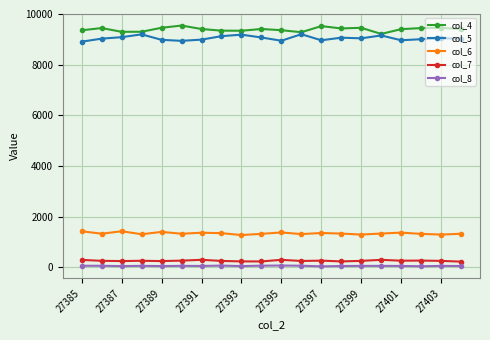

True or false: col_4 and col_8 intersect in this chart.

False